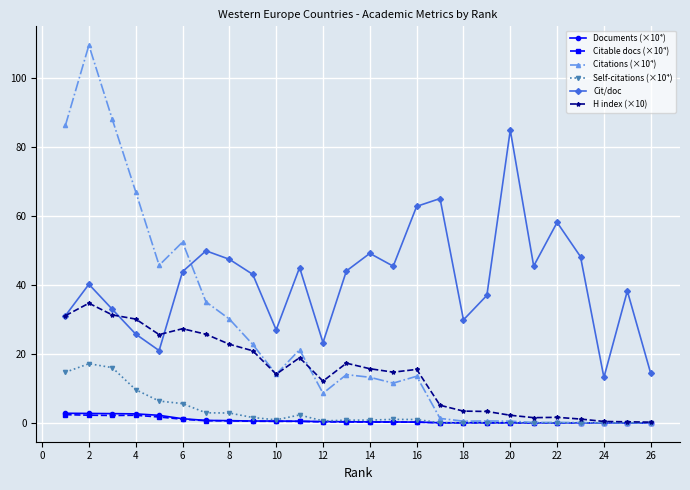

True or false: Self-citations (×10⁴) and Cit/doc cross at least once.

False